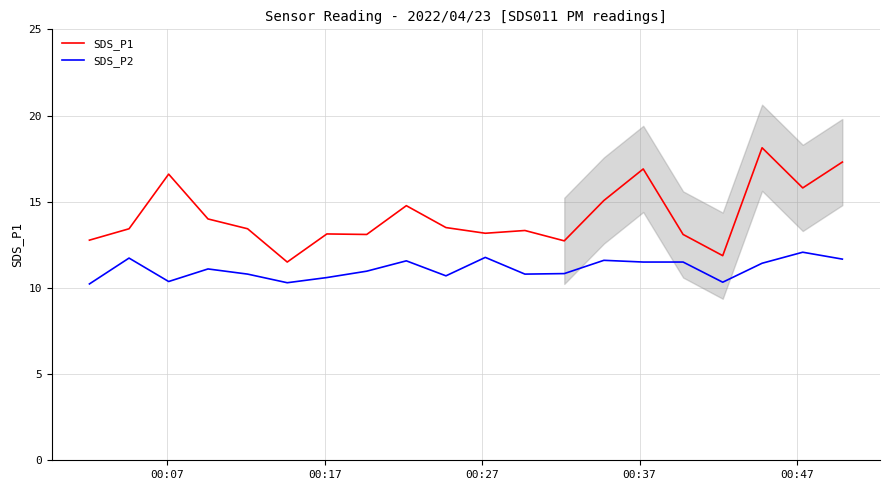

What is the lowest value of the SDS_P1 series?

11.5